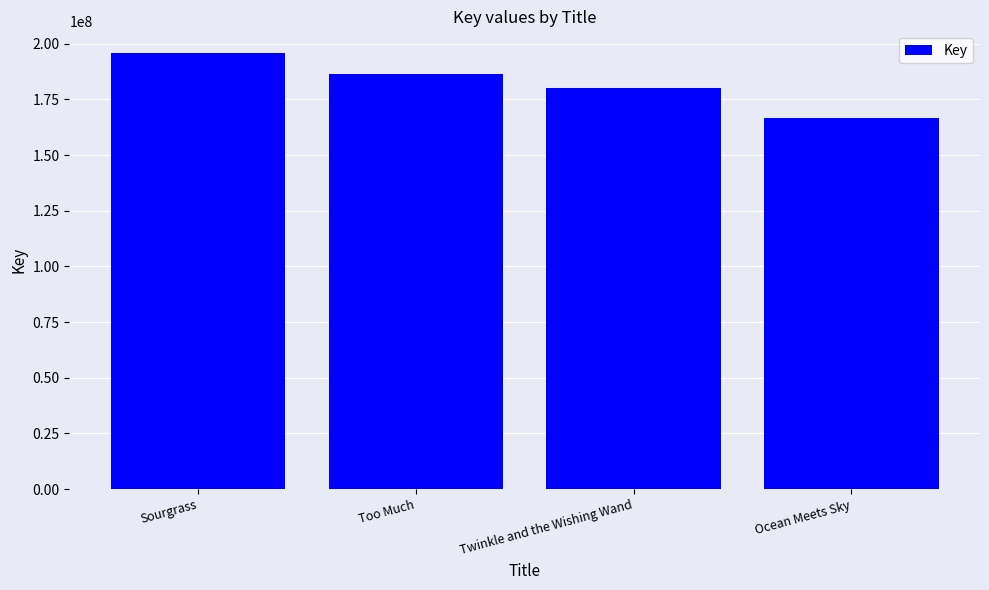

How many data points are less than 186535550?

2